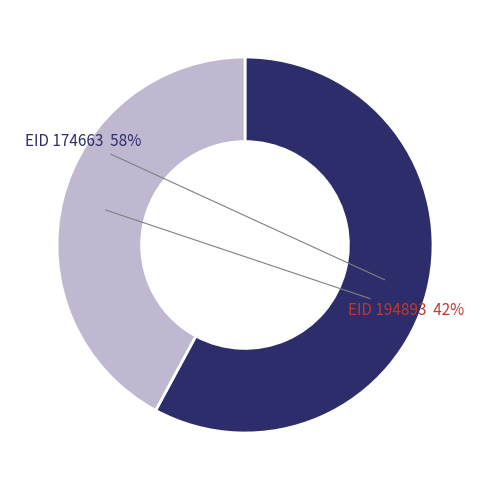

Is it true that EID 194893 is 42% of the pie?

True